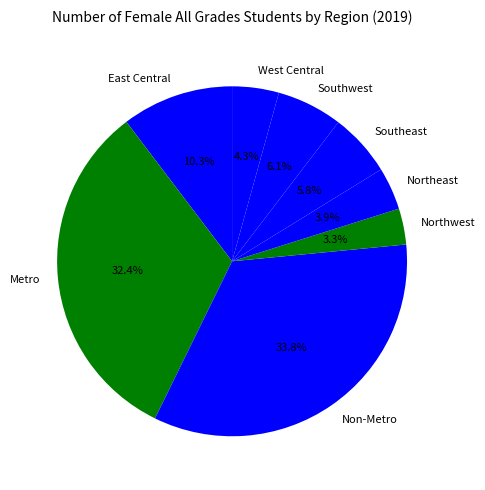

Which category has the smallest portion of the pie?

Northwest